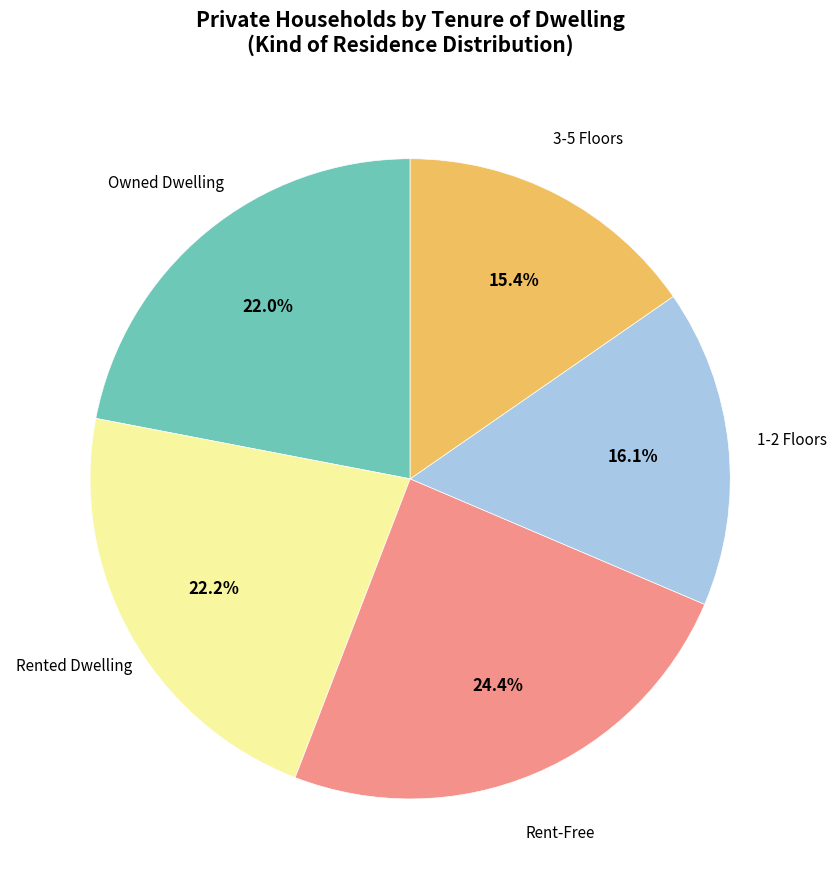

Is there any slice that represents more than half of the pie?

No